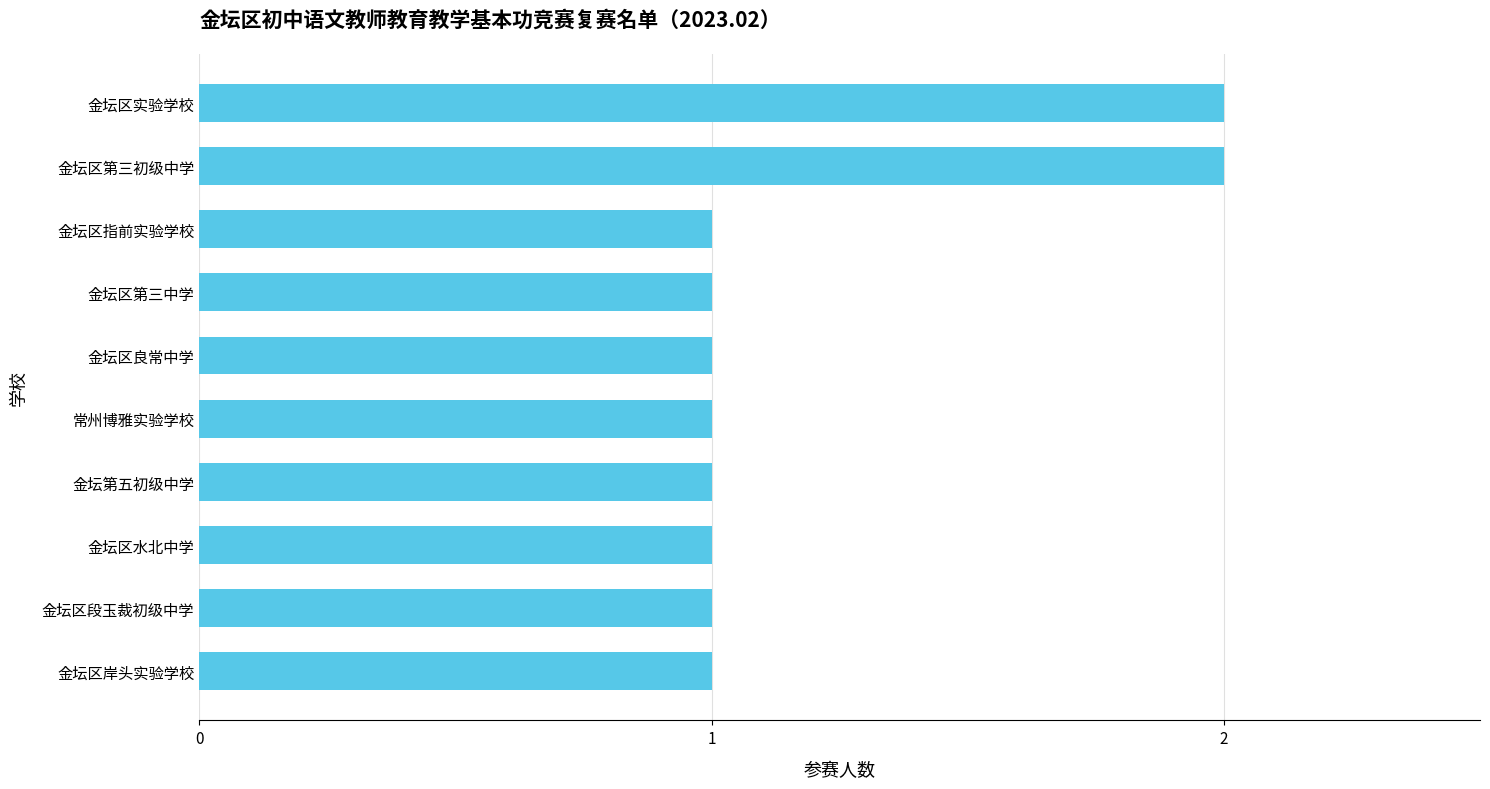

How many categories are shown in the chart?

10